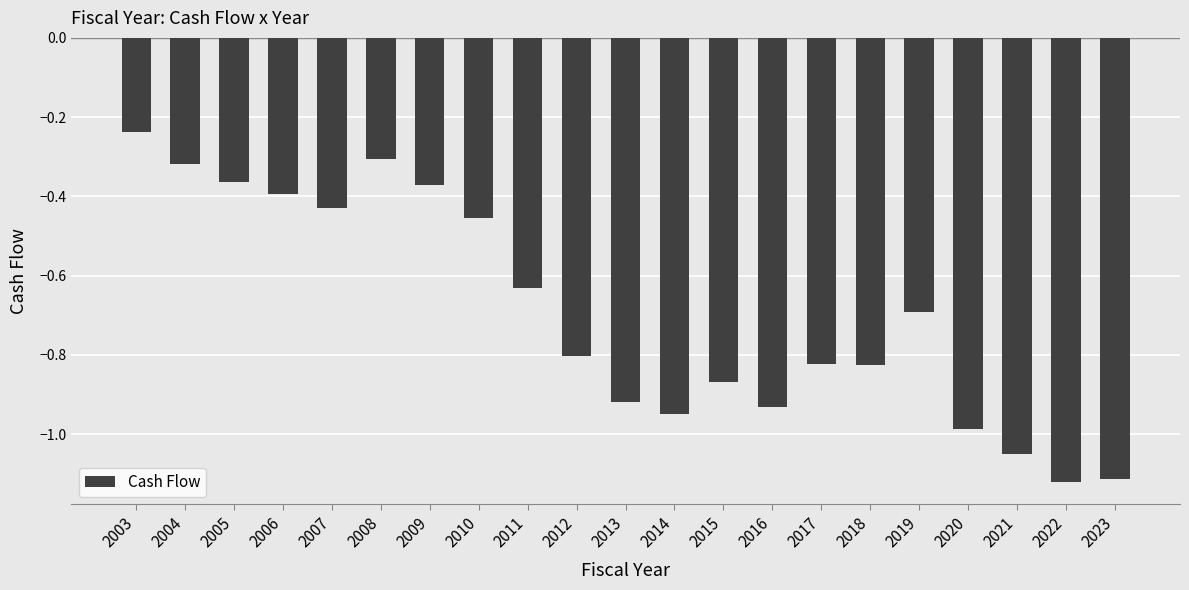

The value at 2017 is -0.8. True or false?

True